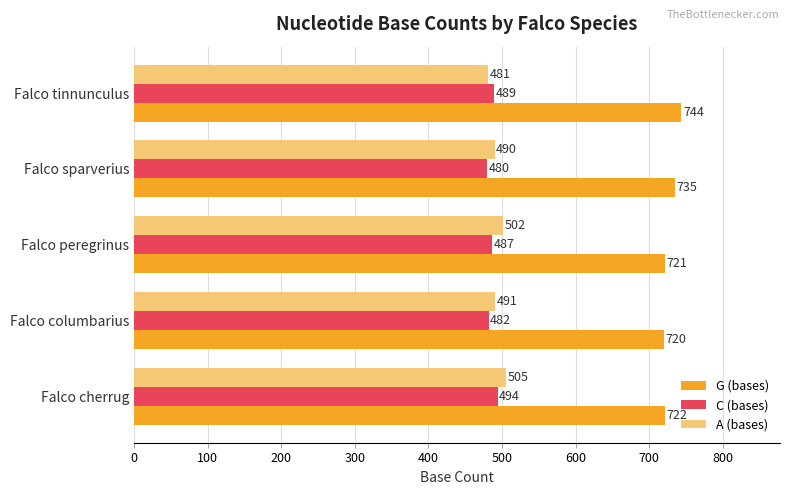

How many data points in A (bases) are less than 491?

2